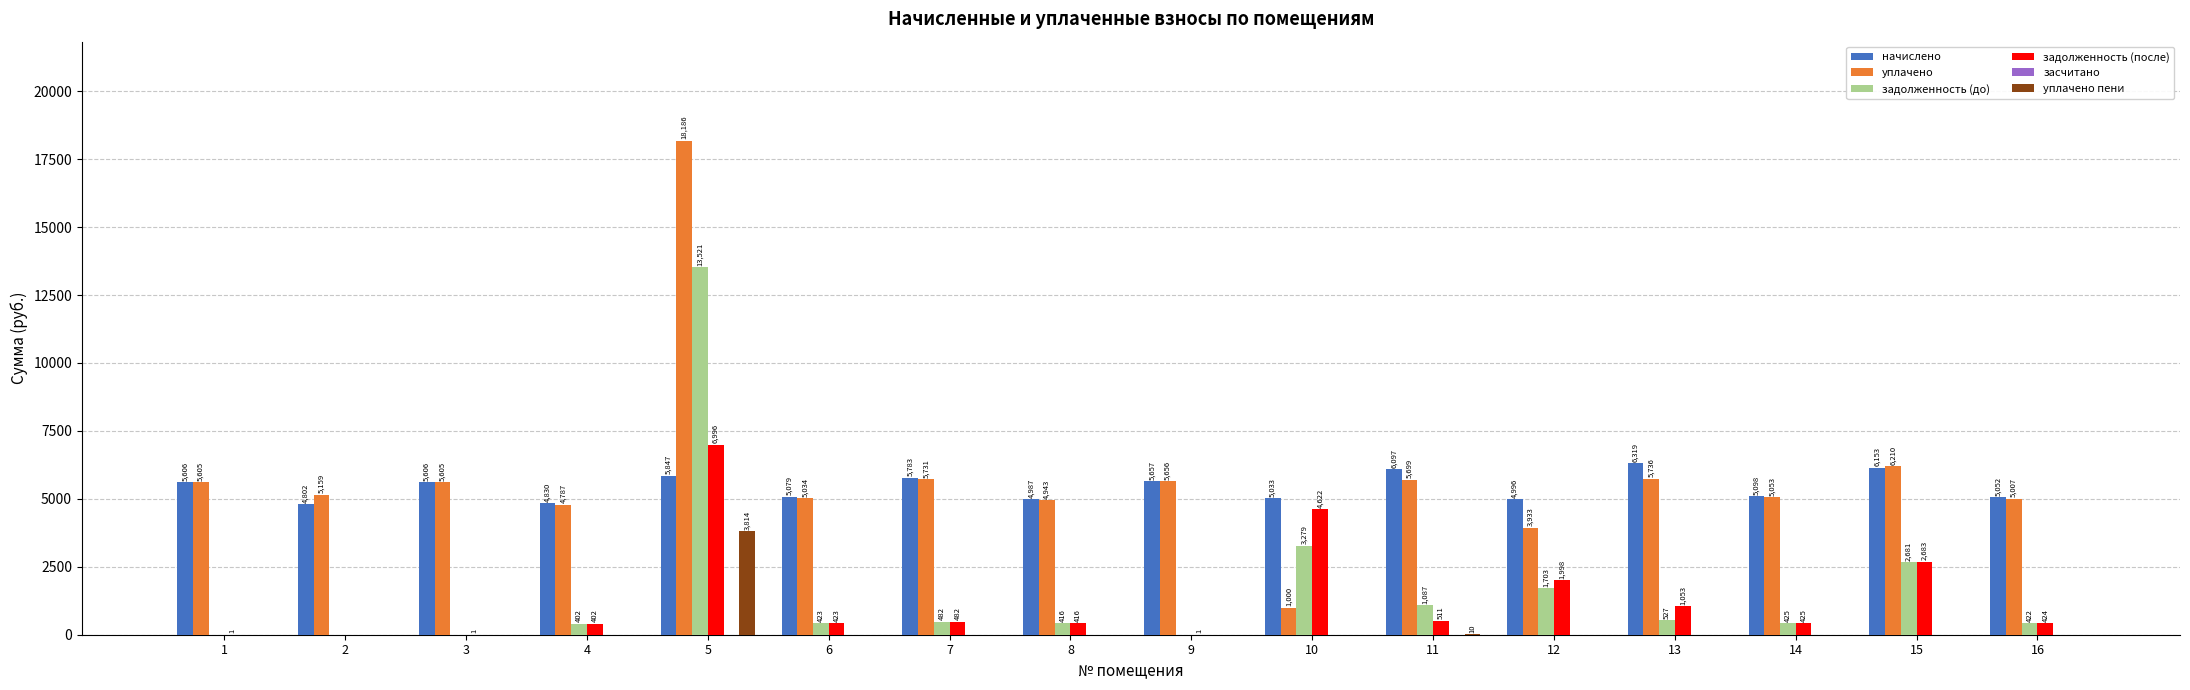

How many groups of bars are there?

16